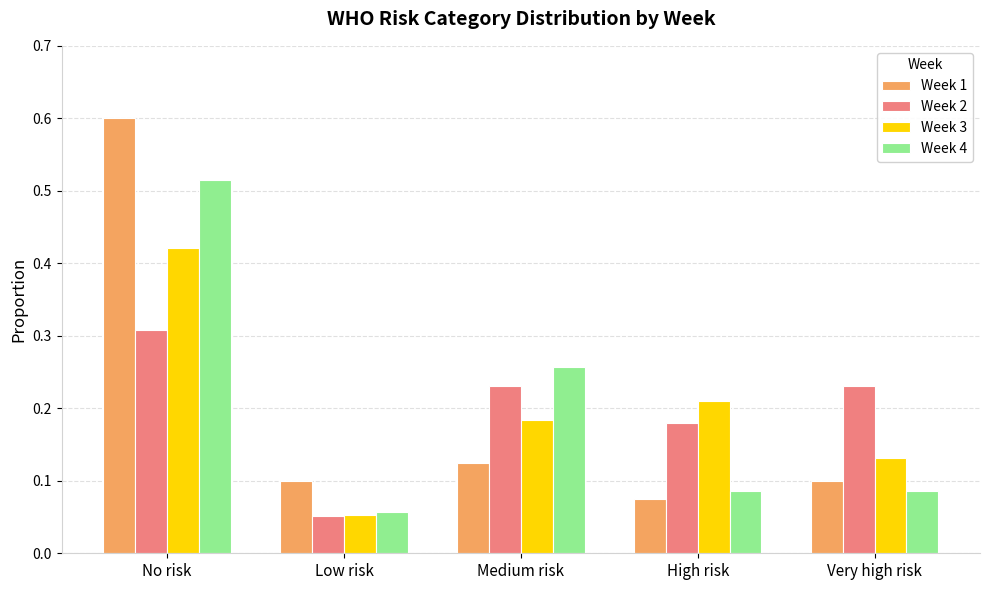

At which label does Week 1 reach its peak?

No risk